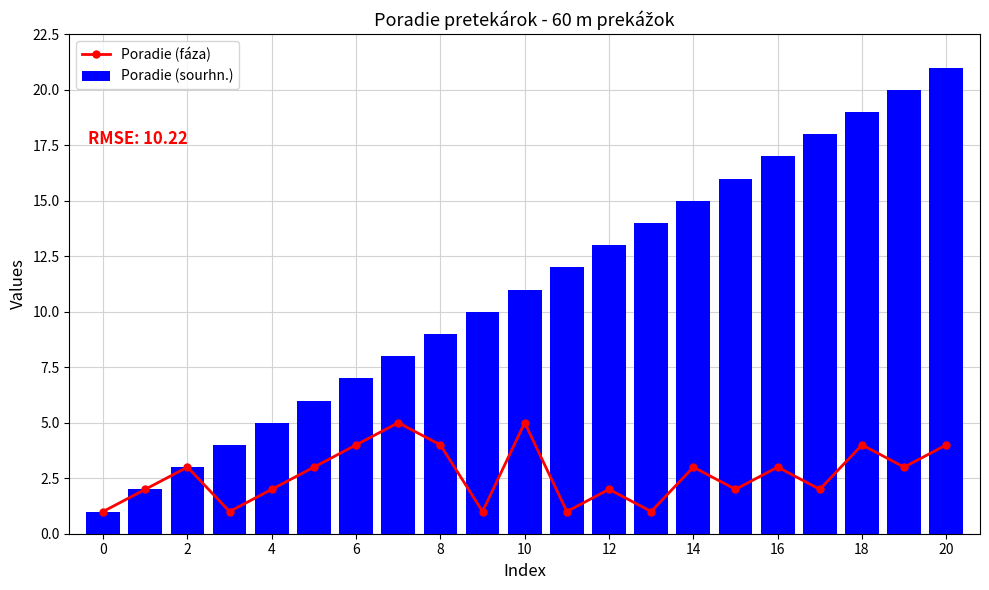

How many data points in Poradie (sourhn.) are less than 11?

10